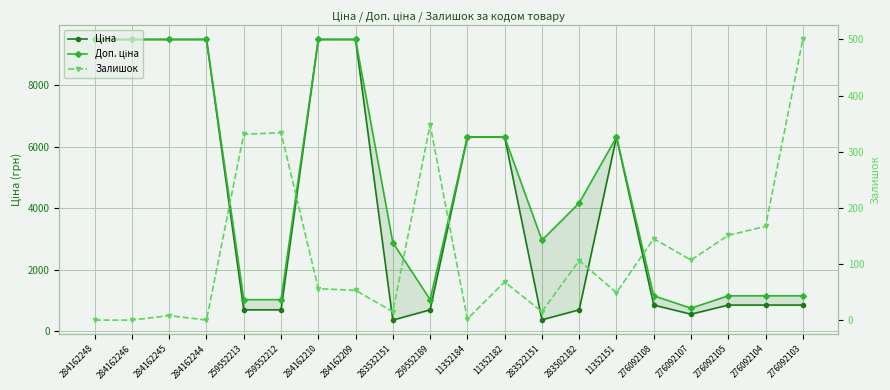

True or false: Залишок and Доп. ціна intersect in this chart.

False